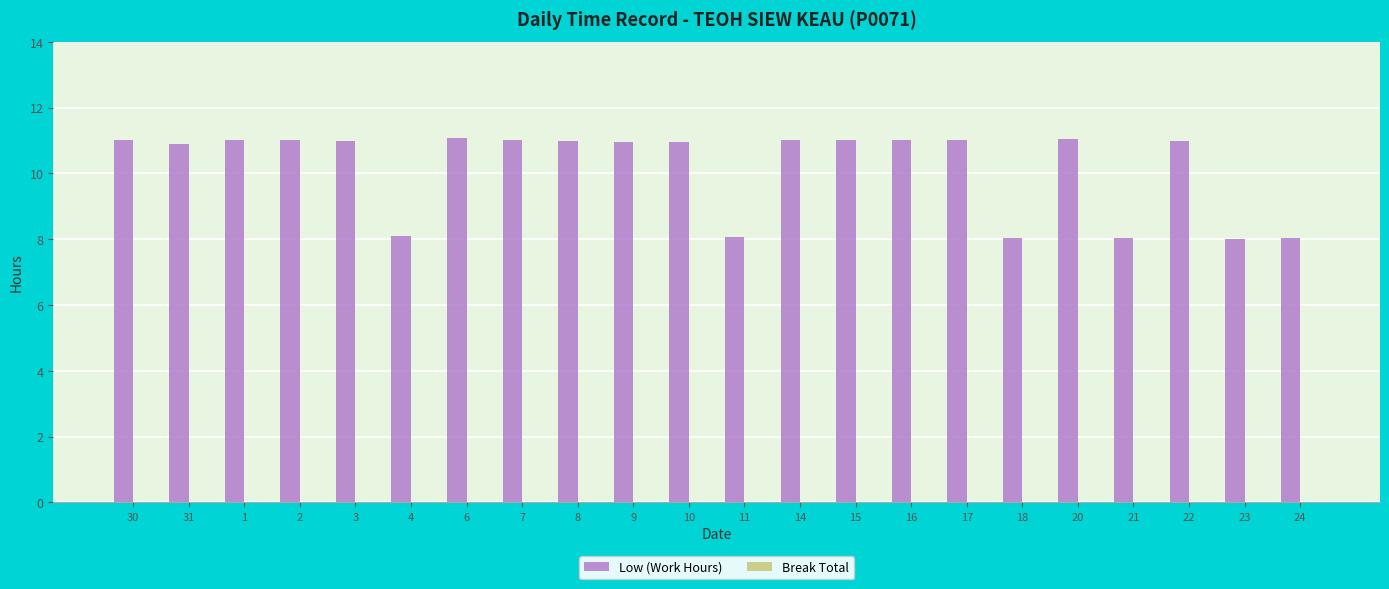

What is the label of the 17th bar from the right?

4